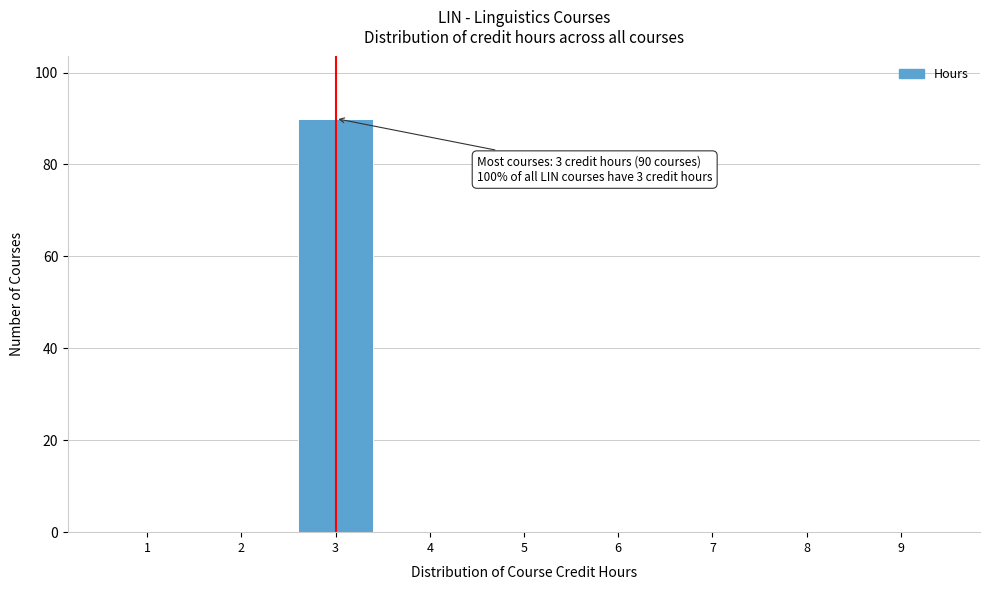

Reading left to right, what are all the values shown in this chart?

1=0	2=0	3=90	4=0	5=0	6=0	7=0	8=0	9=0